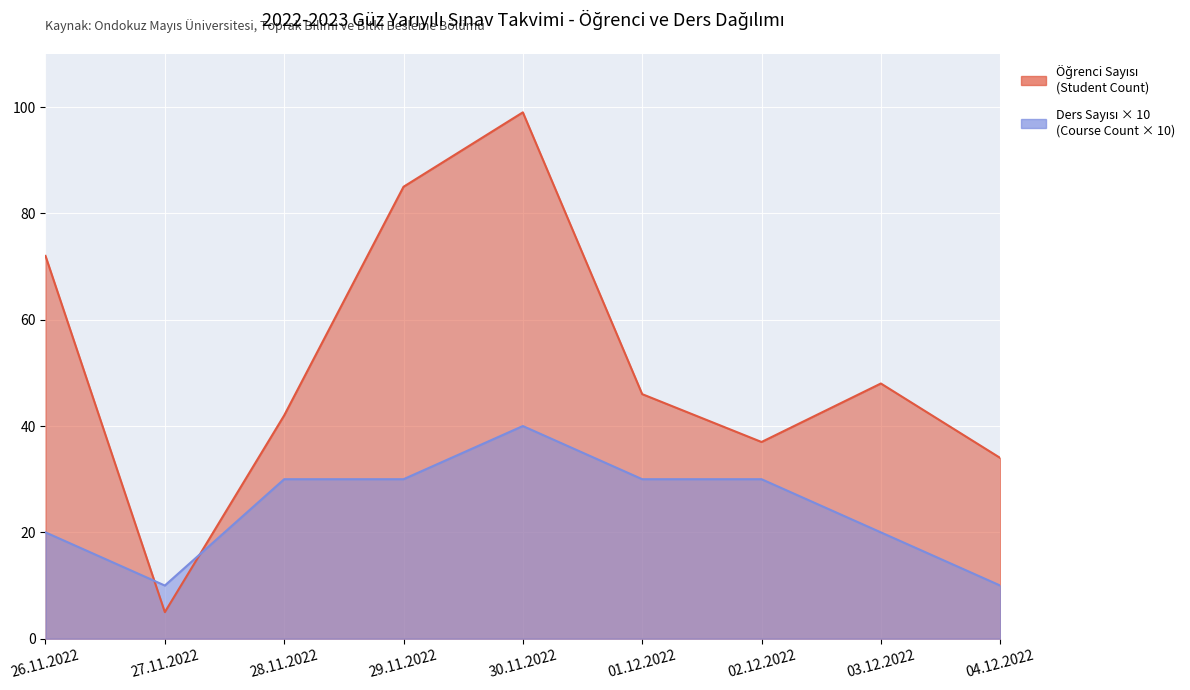

Read the Öğrenci Sayısı (Student Count) value at 27.11.2022.

5